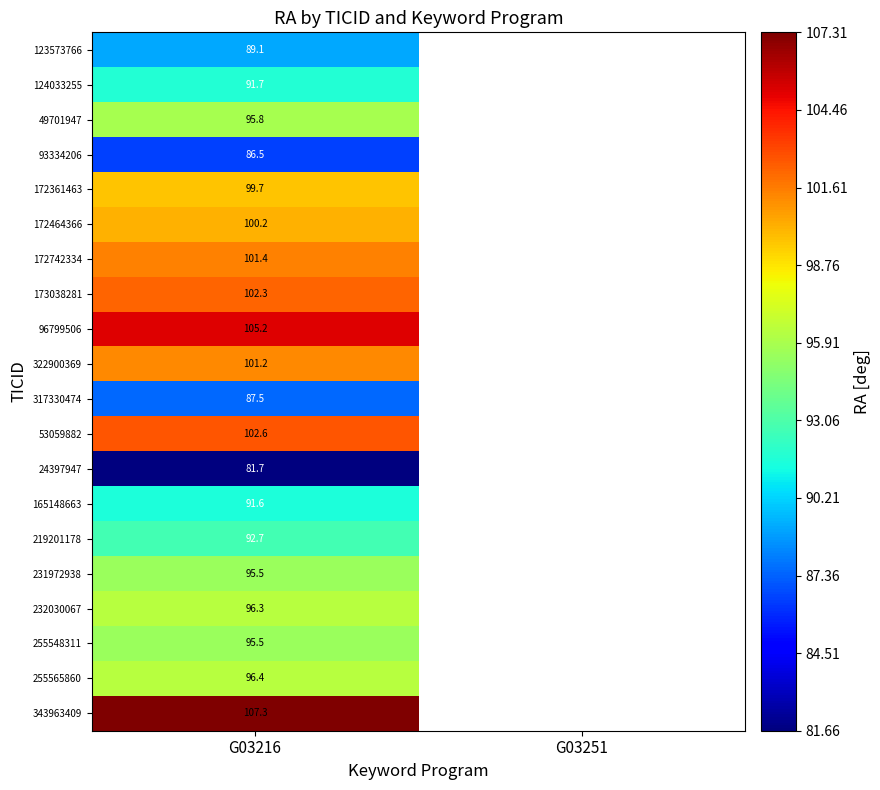

At G03216, list the series in order from smallest to largest.

24397947, 93334206, 317330474, 123573766, 165148663, 124033255, 219201178, 231972938, 255548311, 49701947, 232030067, 255565860, 172361463, 172464366, 322900369, 172742334, 173038281, 53059882, 96799506, 343963409